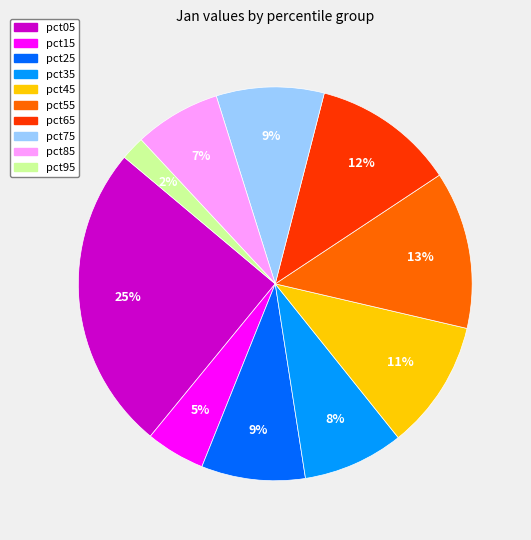

To the nearest percent, what portion does pct35 represent?

8%